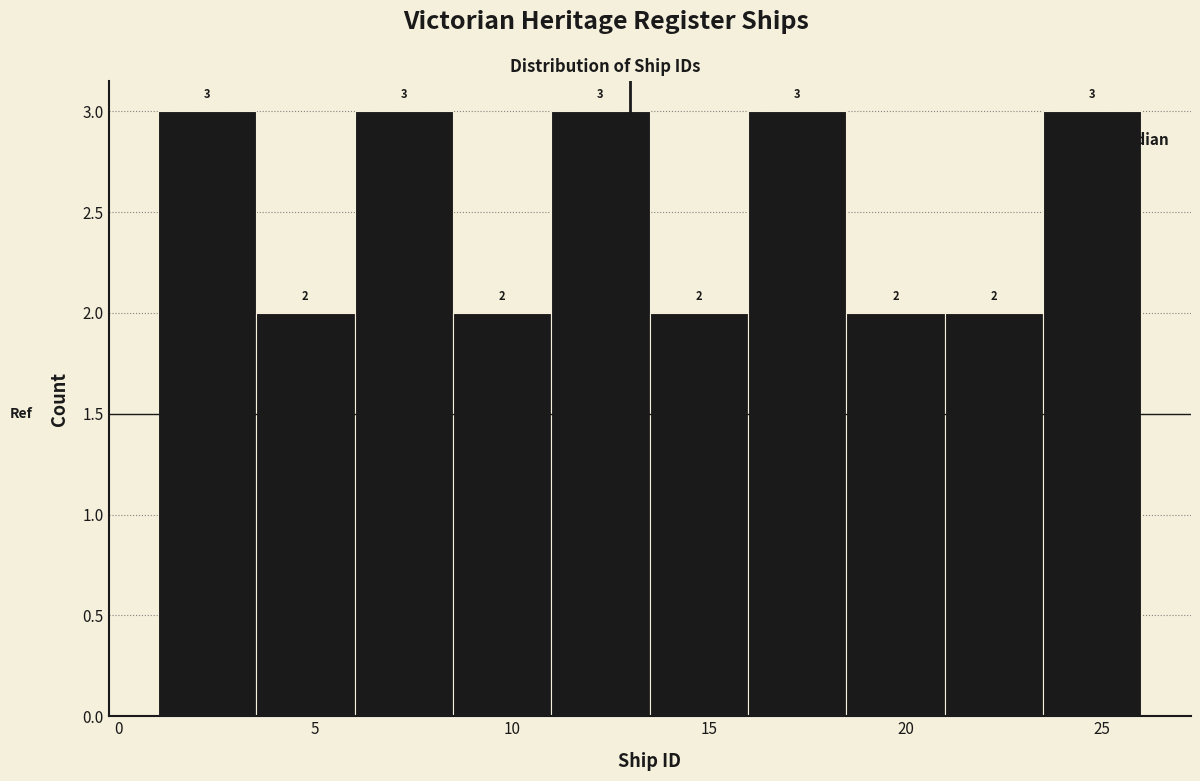

How tall is the bar that spans 8.5 to 11.0 on the x-axis?

2